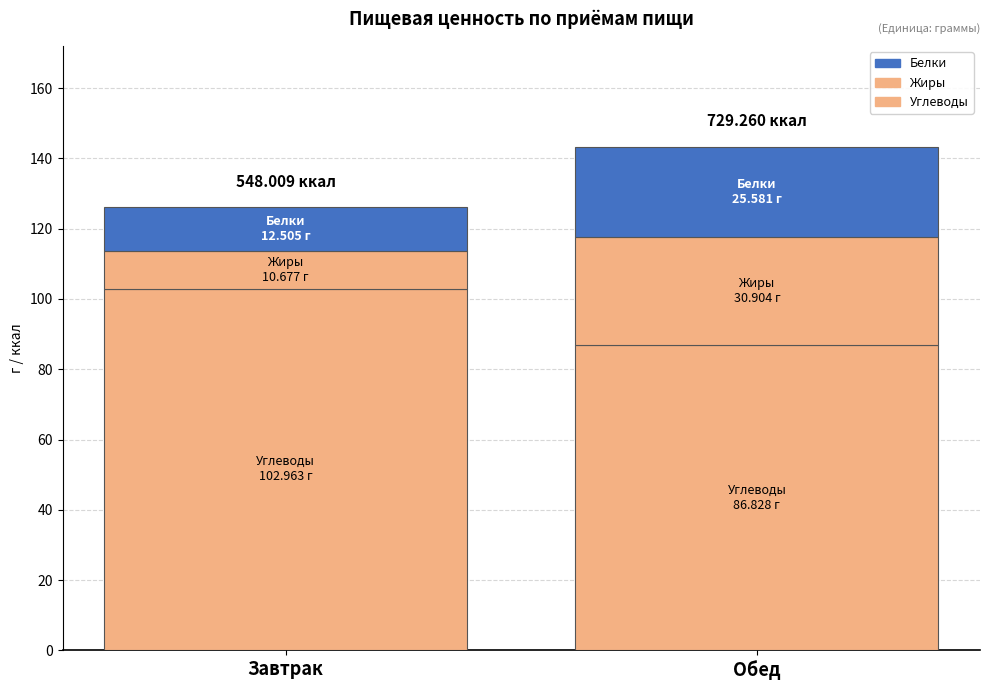

What is the label of the 2nd bar from the left?

Обед